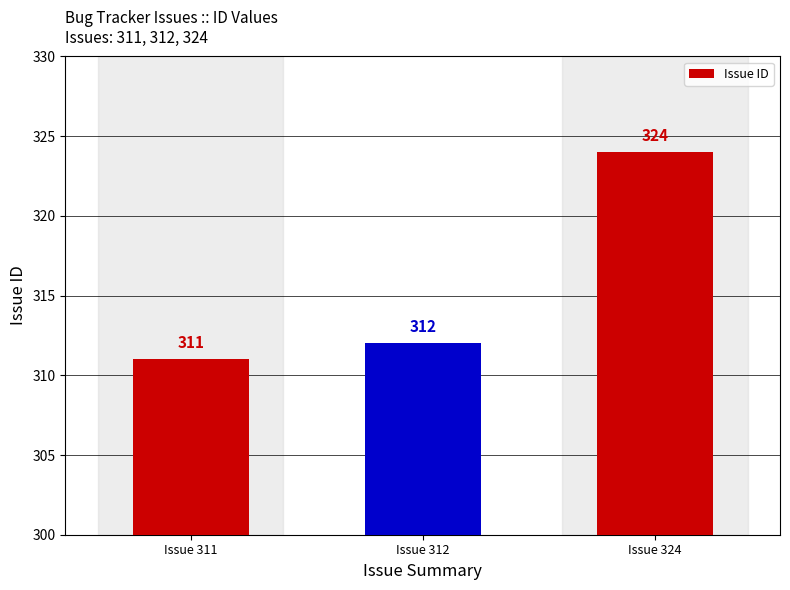

Which label corresponds to the smallest value in the chart?

Issue 311